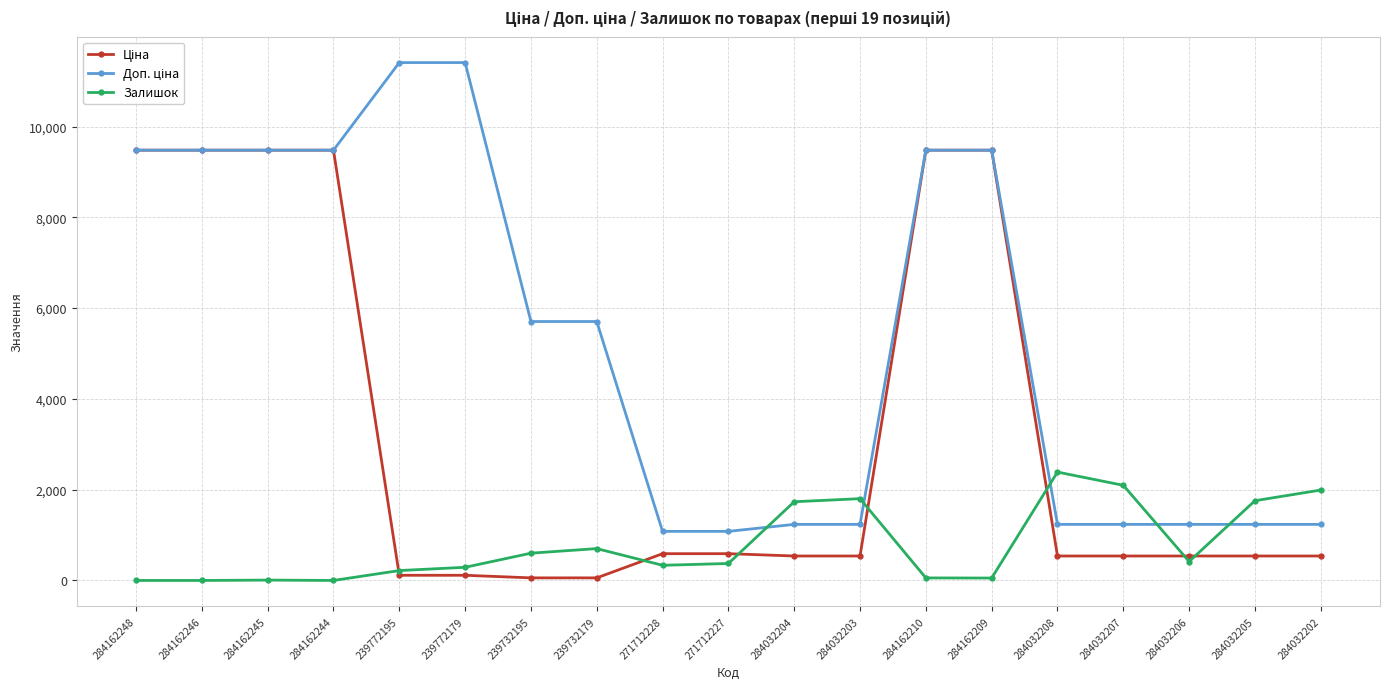

What is the greatest value displayed?

11410.0